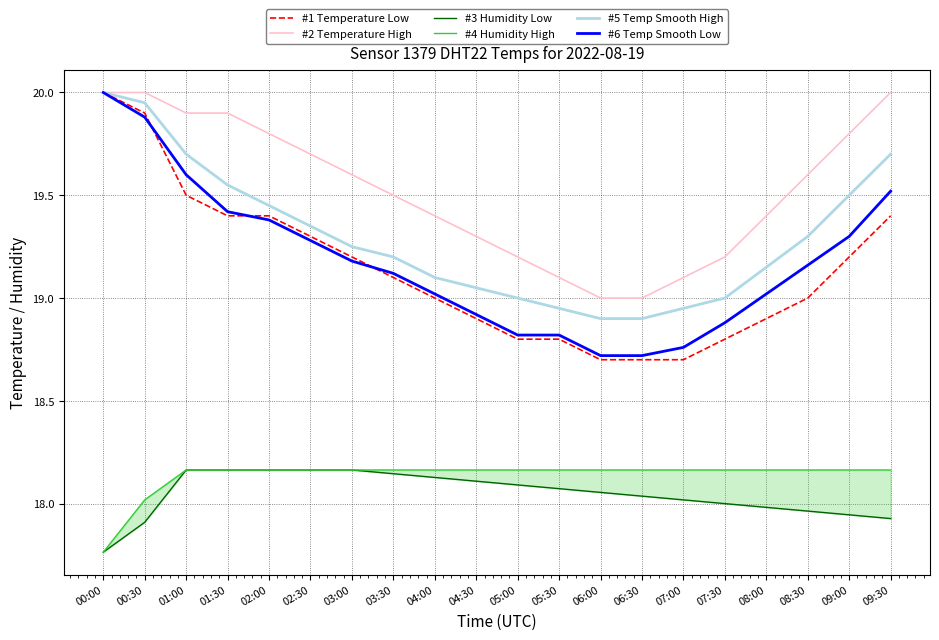

How many categories are shown in the chart?

20